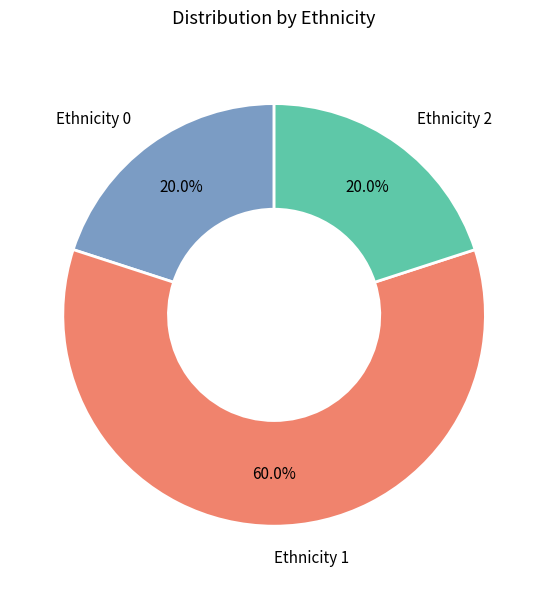

What is the total percentage of Ethnicity 1 and Ethnicity 0?

80.0%